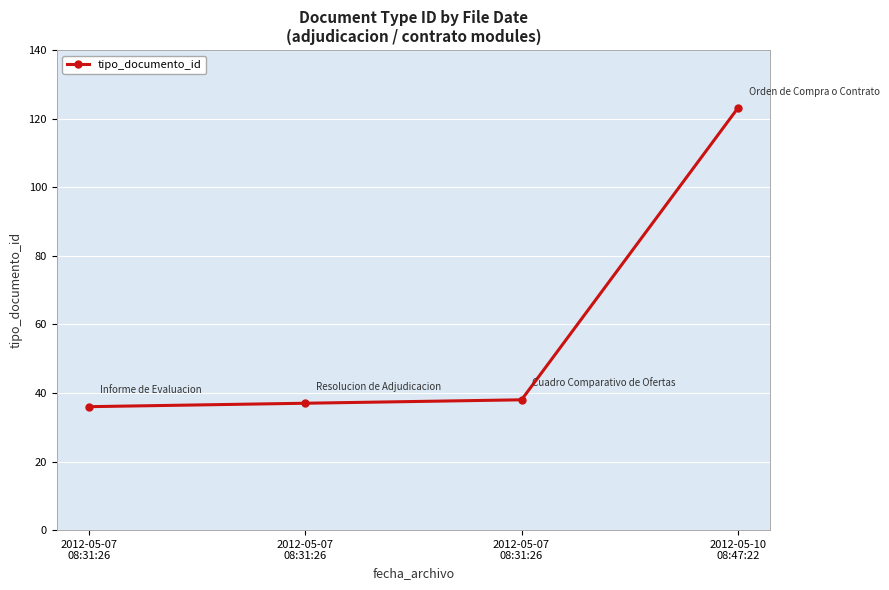

How many lines are shown in the chart?

1